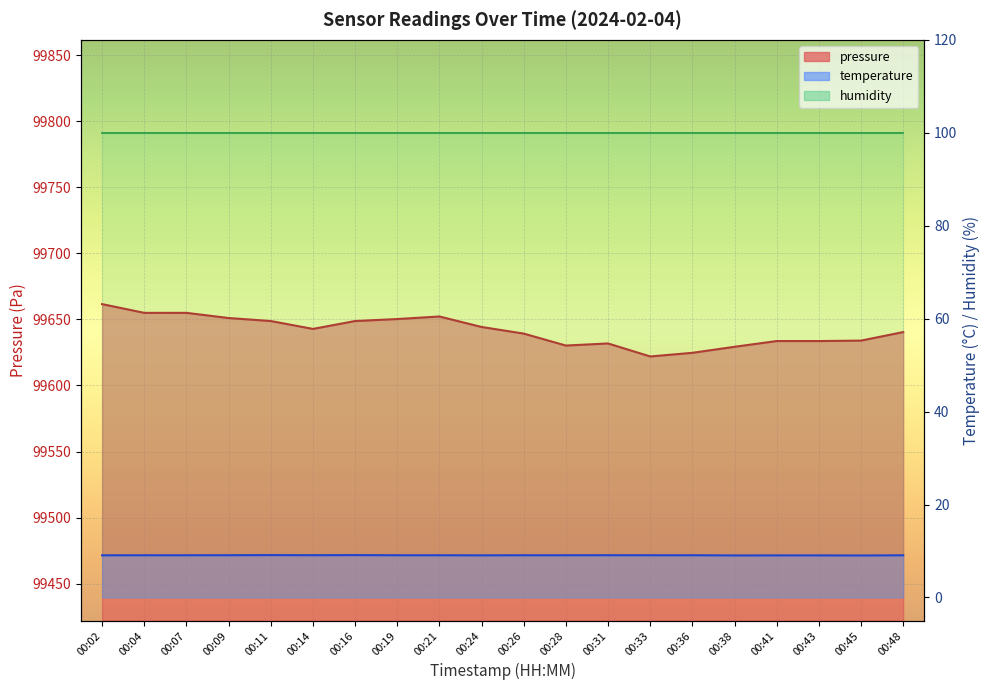

The pressure series shows 99633.6 at 00:41. True or false?

True